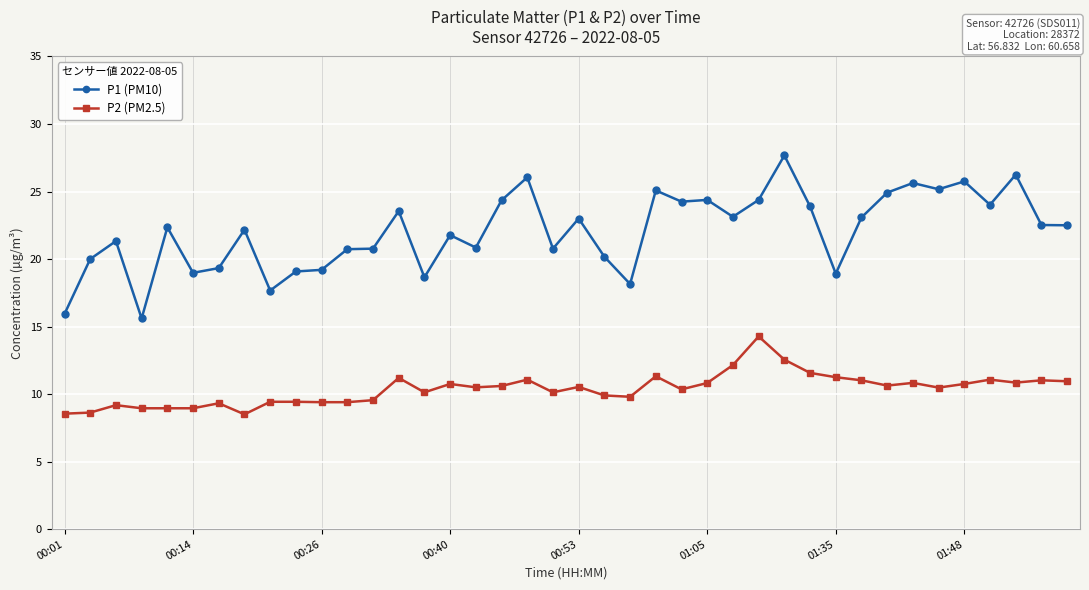

How many data points does each series have?

40